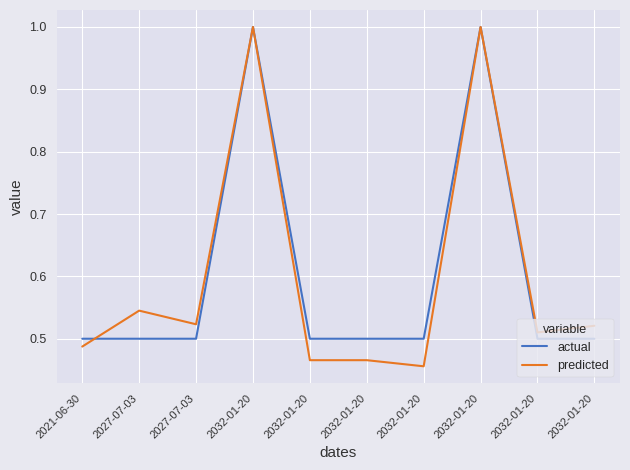

The value of predicted at 2032-01-20 is 0.4. True or false?

False